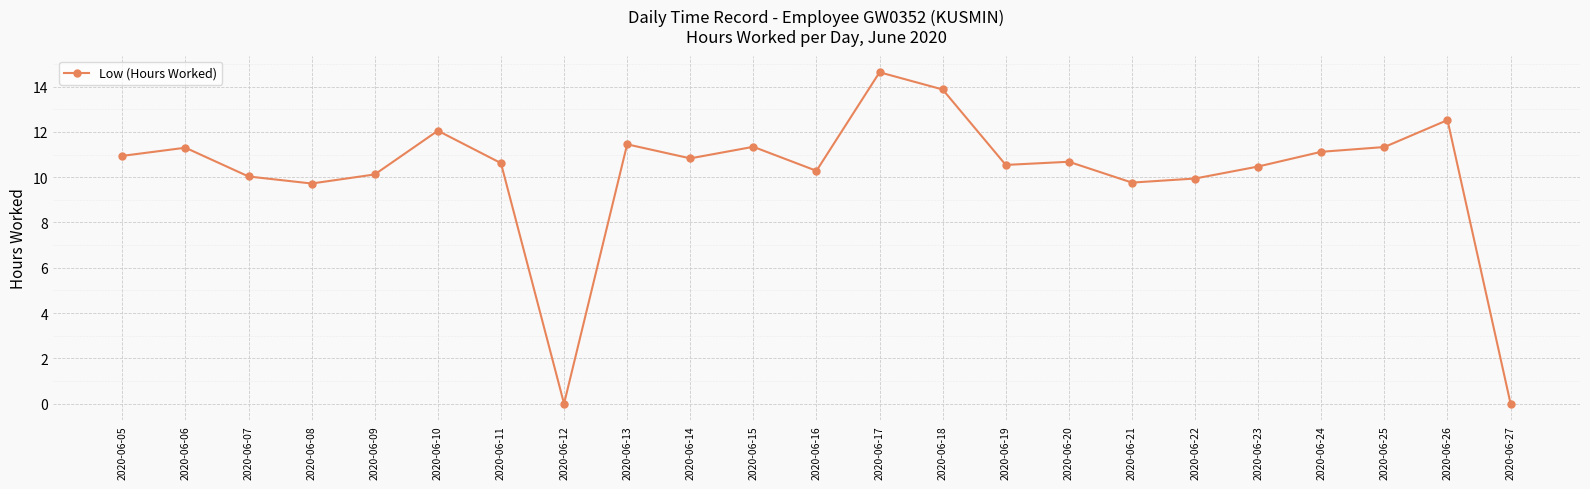

Is it true that the value at 2020-06-18 is 21.0?

False